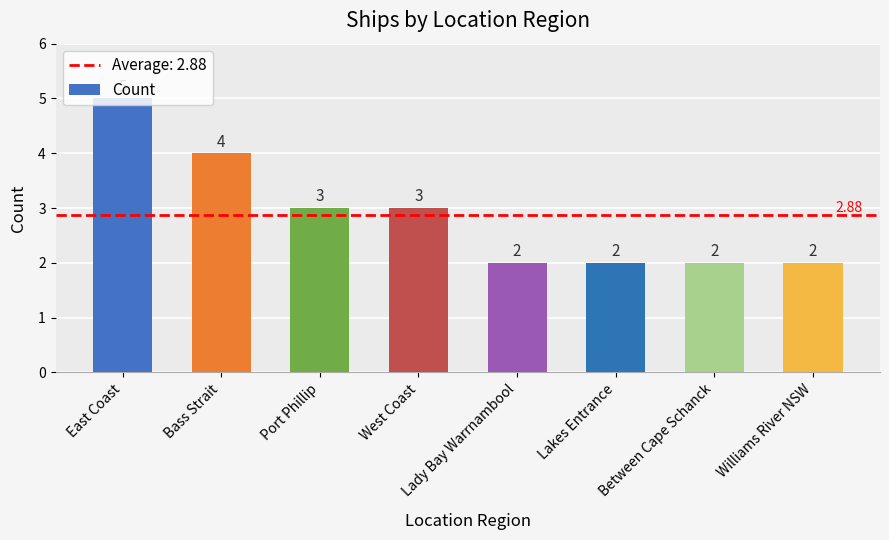

Approximately how many times larger is the value at West Coast compared to Between Cape Schanck?

1.5